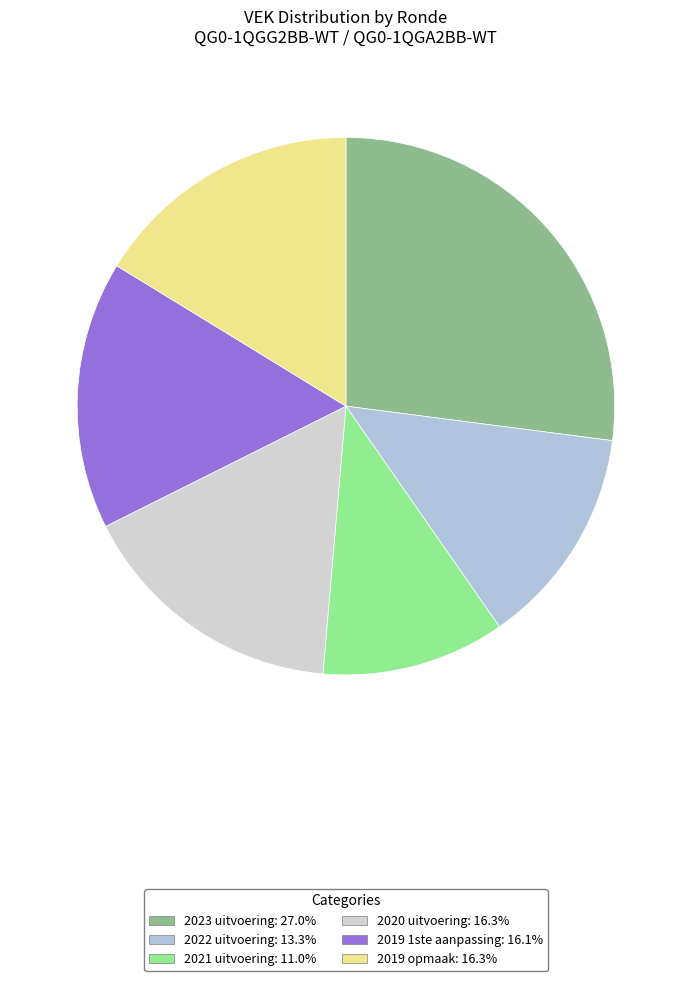

Count the number of slices in the pie.

6